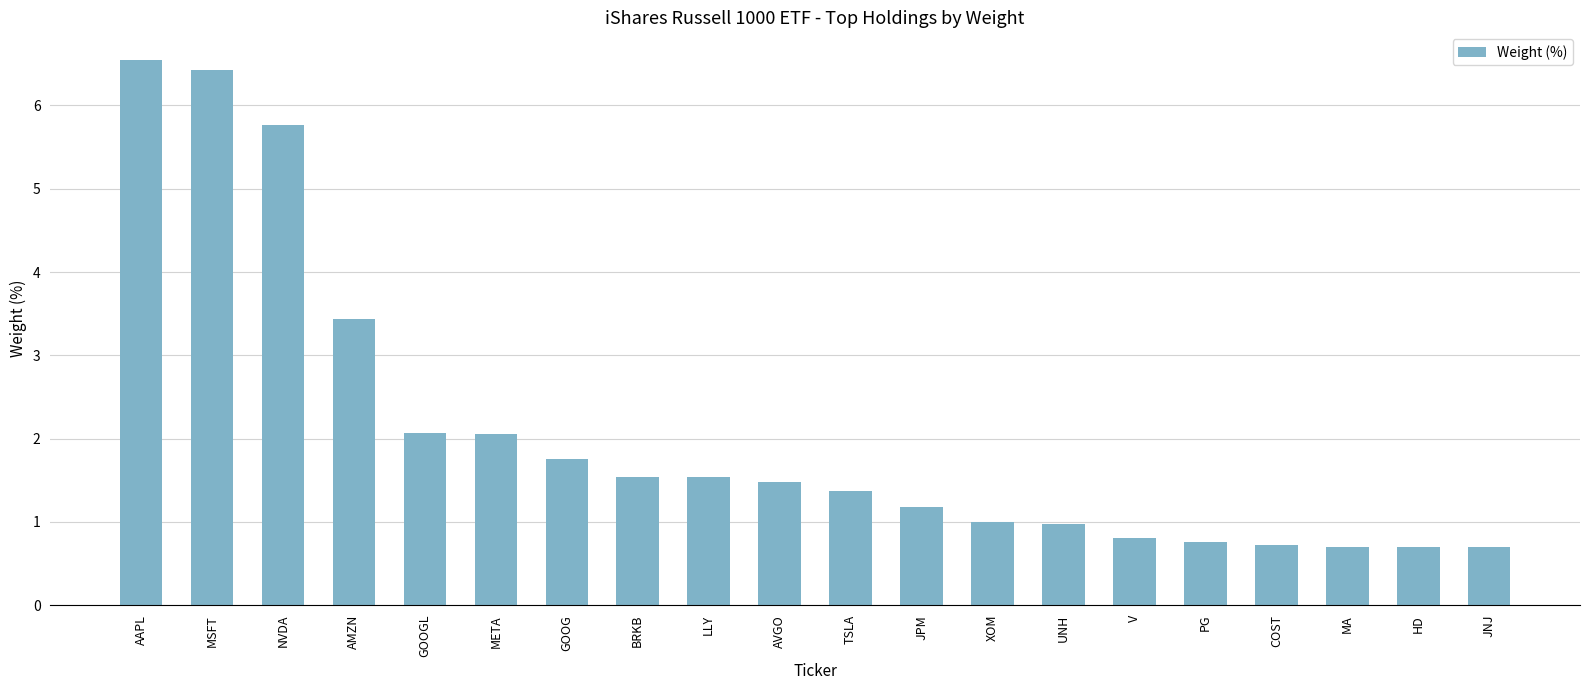

What is the change in value from JPM to JNJ?

-0.5